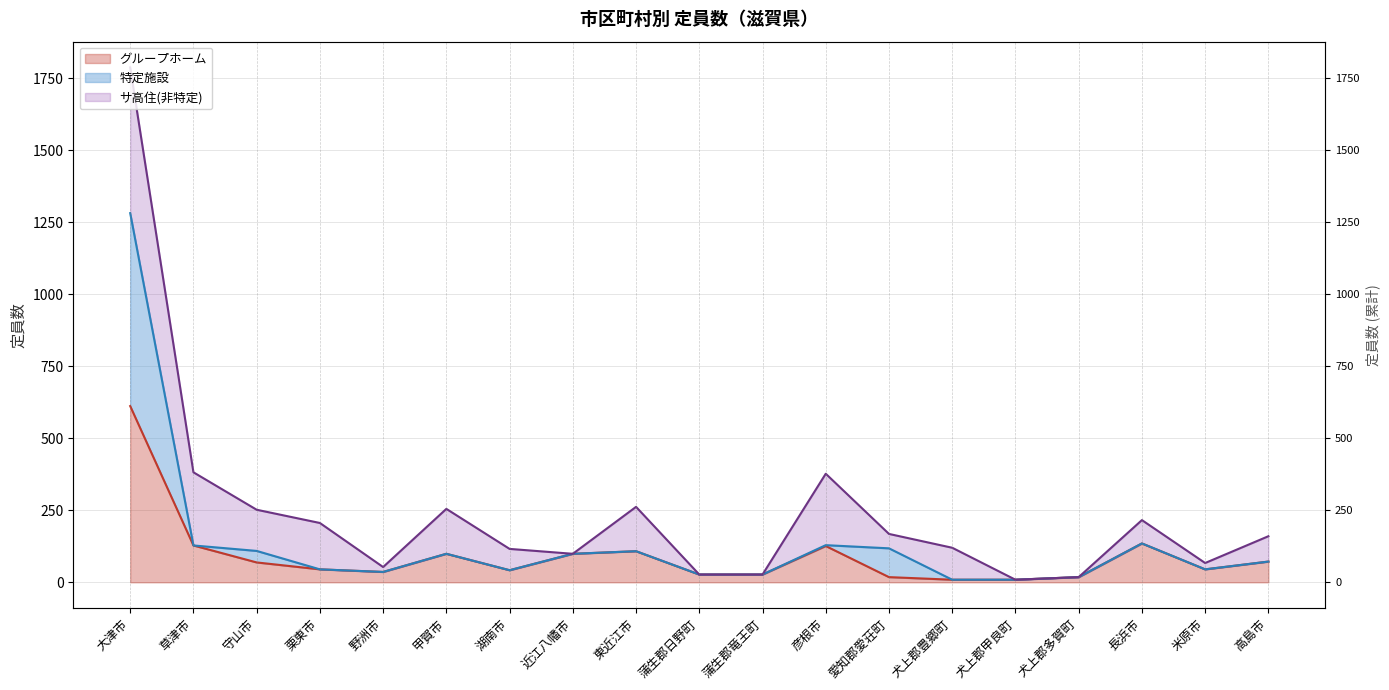

What is the maximum value for グループホーム?

612